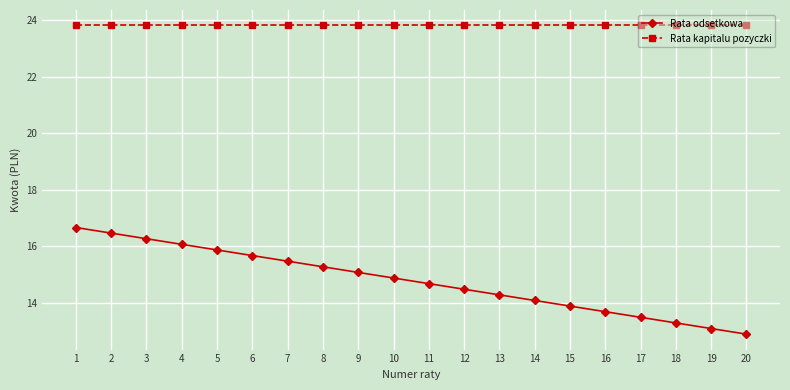

At how many categories does at least one series exceed 20?

20